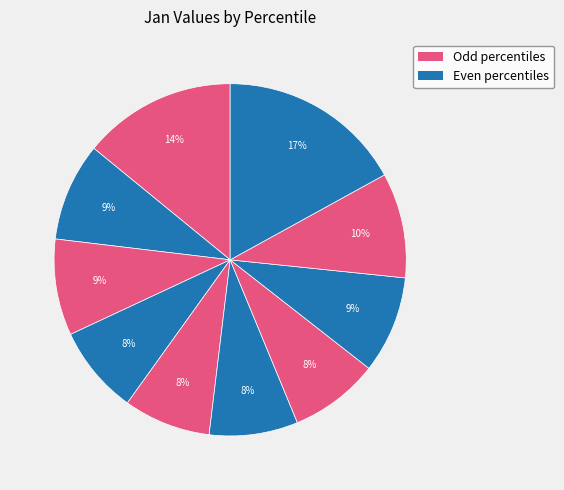

How many segments does this pie chart have?

10